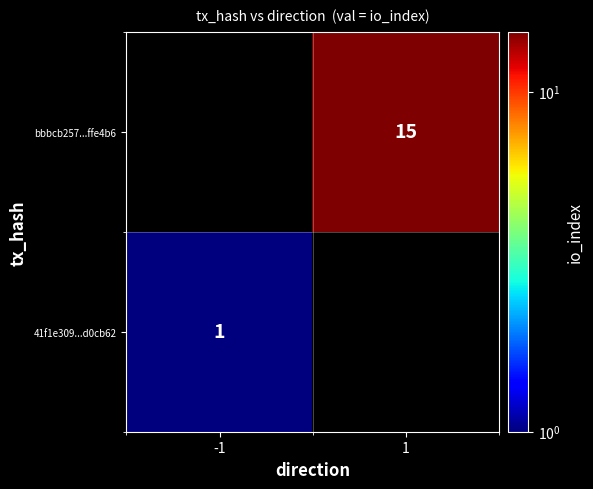

True or false: bbbcb257...ffe4b6 has a value of 3 at 1.

False